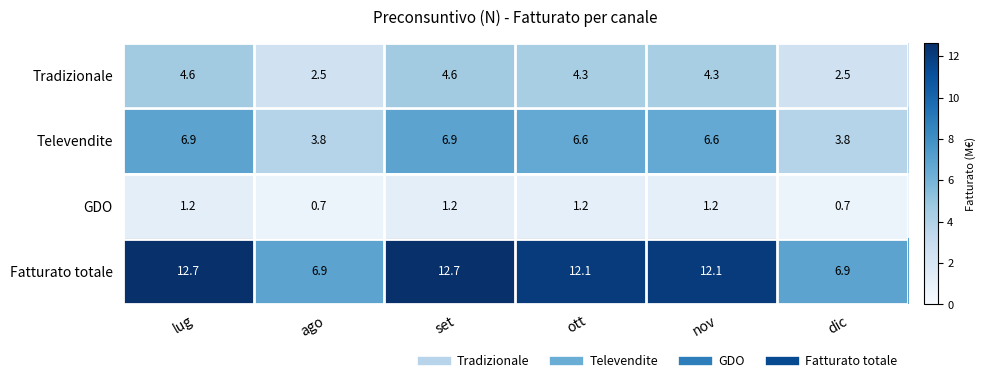

What is the difference between the GDO values at lug and ago?

0.5